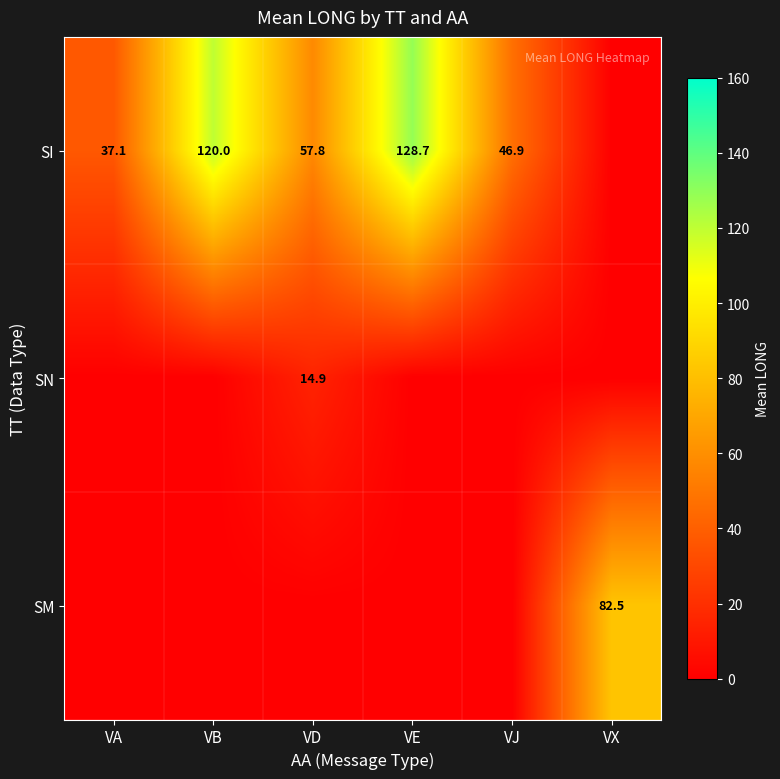

True or false: SI has a value of 57.8 at VD.

True